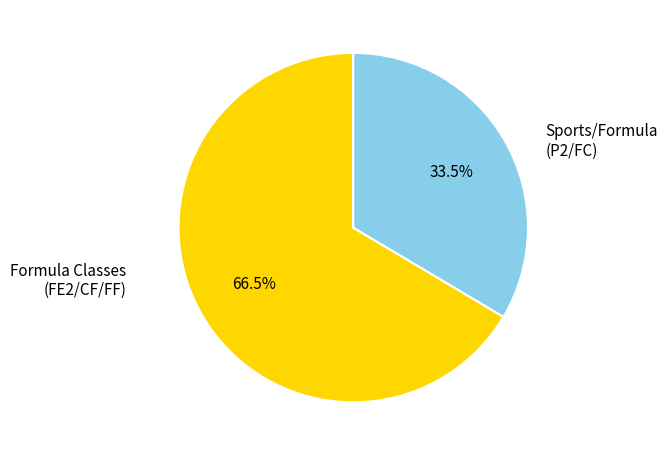

Which has a higher value, Formula Classes (FE2/CF/FF) or Sports/Formula (P2/FC)?

Formula Classes (FE2/CF/FF)